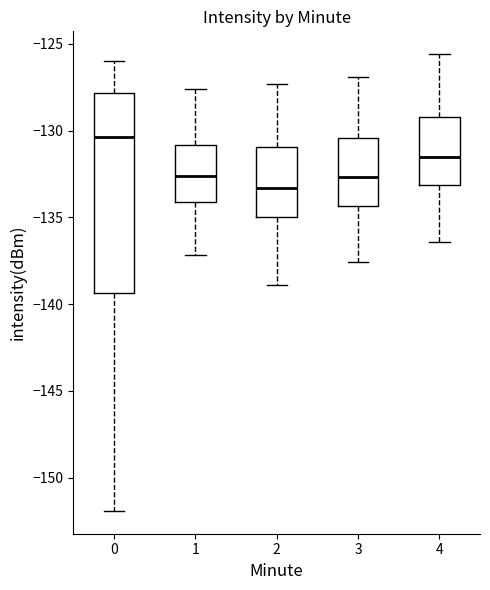

Which box has the lowest median line?

2